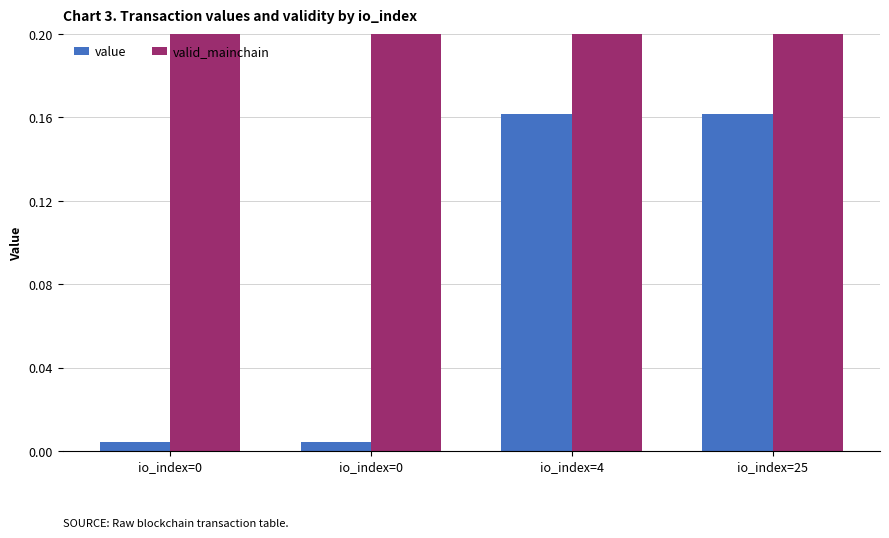

At how many categories does at least one series exceed 0?

4